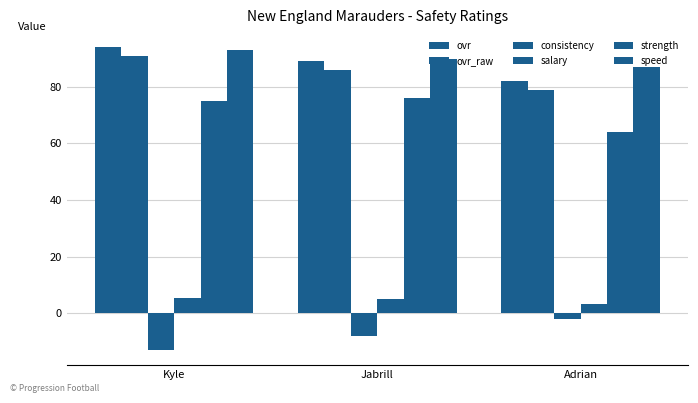

Reading right to left, transcribe all the data shown in this chart.

ovr: Adrian=82.0	Jabrill=89.0	Kyle=94.0
ovr_raw: Adrian=79.0	Jabrill=86.0	Kyle=91.0
consistency: Adrian=-2.0	Jabrill=-8.0	Kyle=-13.0
salary: Adrian=3.3	Jabrill=5.0	Kyle=5.3
strength: Adrian=64.0	Jabrill=76.0	Kyle=75.0
speed: Adrian=87.0	Jabrill=90.0	Kyle=93.0